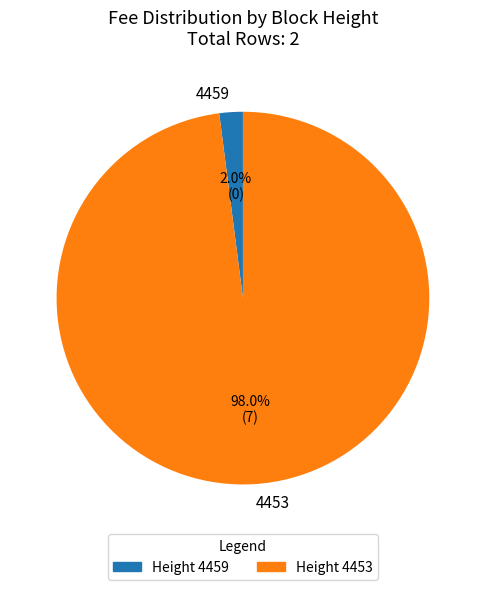

What percentage is the 4453 slice, to the nearest percent?

98%